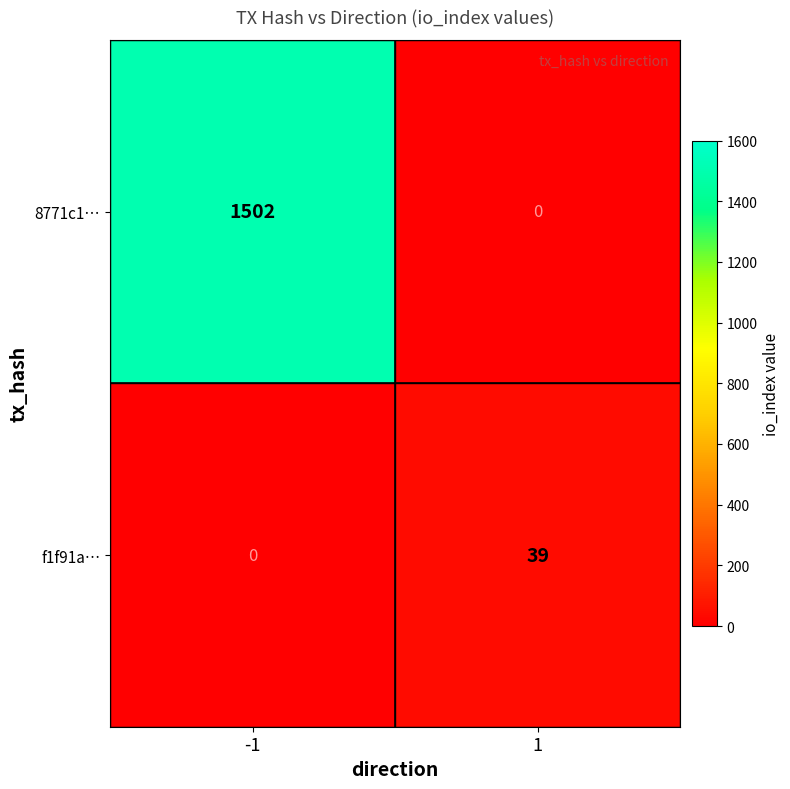

How many data points does each series have?

2